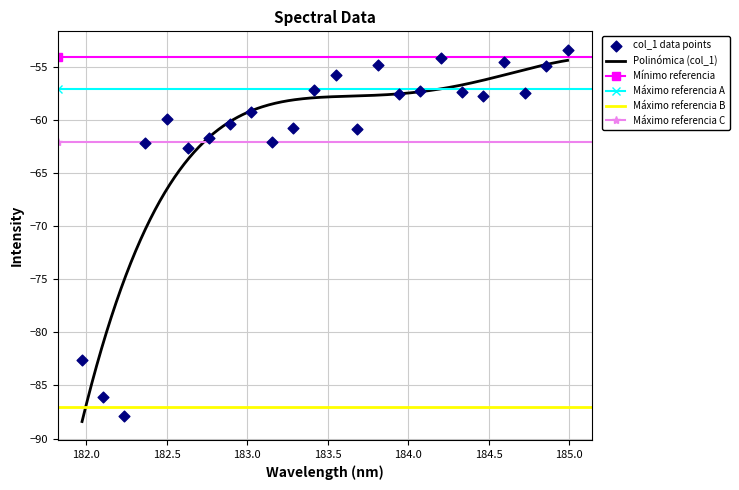

Between 182.498667305 and 184.3357763242, which is larger?

184.3357763242